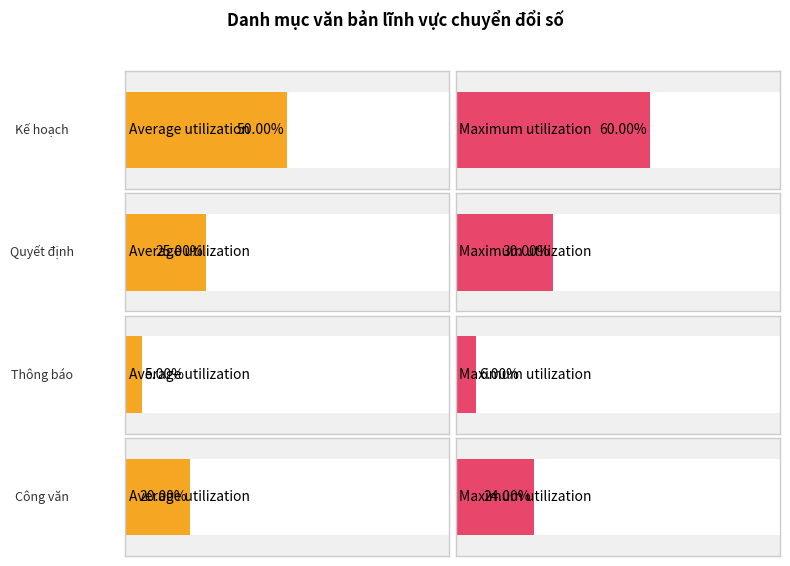

Are the bars grouped side by side (vs. stacked)?

Yes